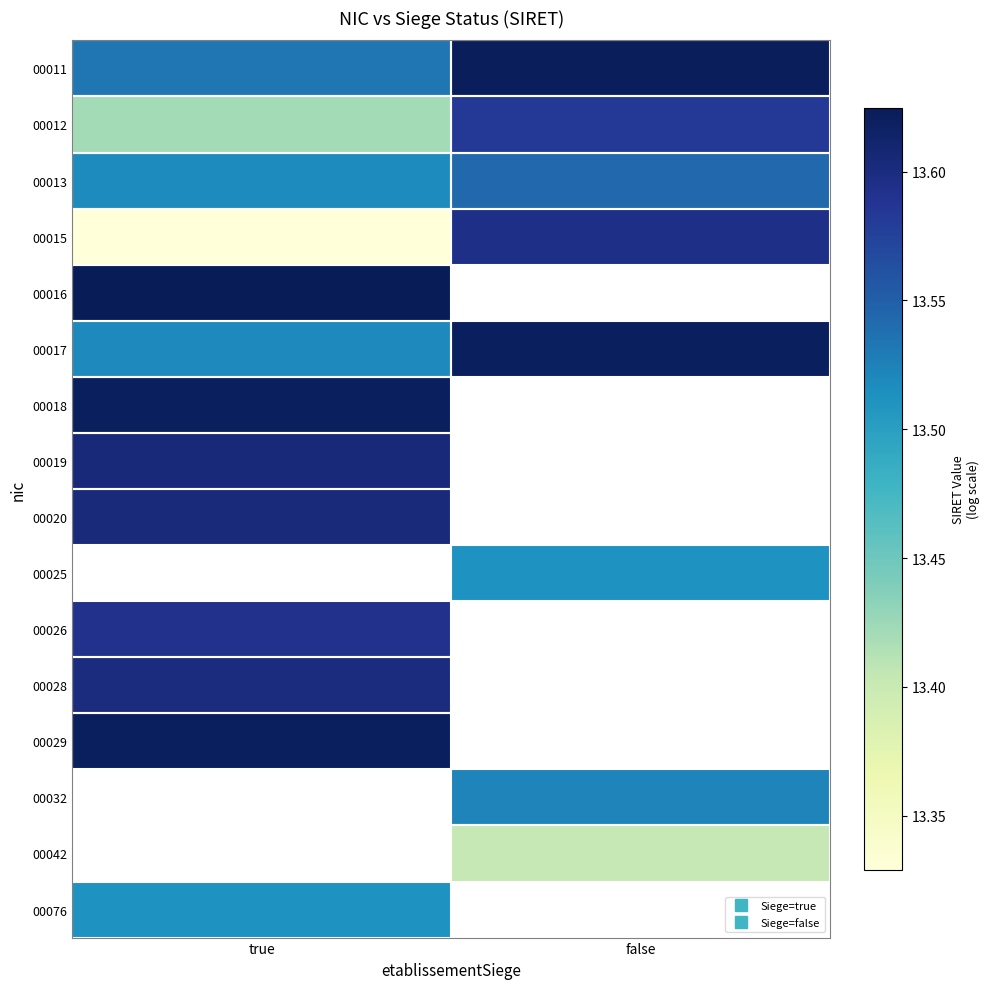

List the series in order of their peak value, lowest first.

00076, 00013, 00012, 00026, 00015, 00028, 00020, 00019, 00018, 00029, 00017, 00011, 00016, 00025, 00032, 00042